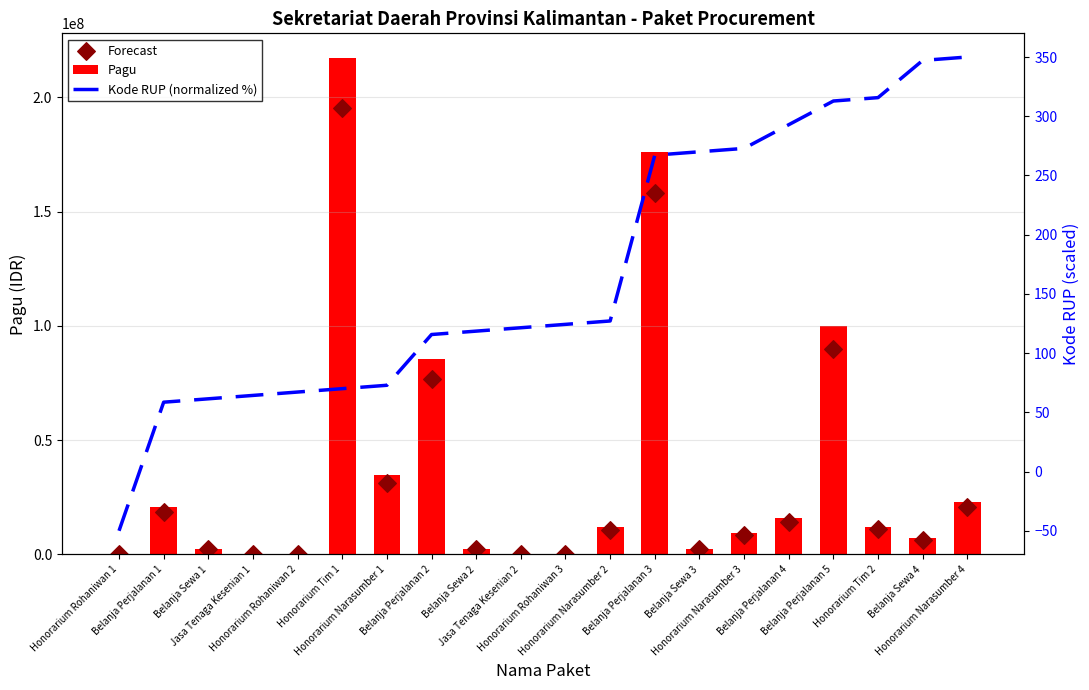

What is the total value across all series at Belanja Sewa 3?

4750270.0